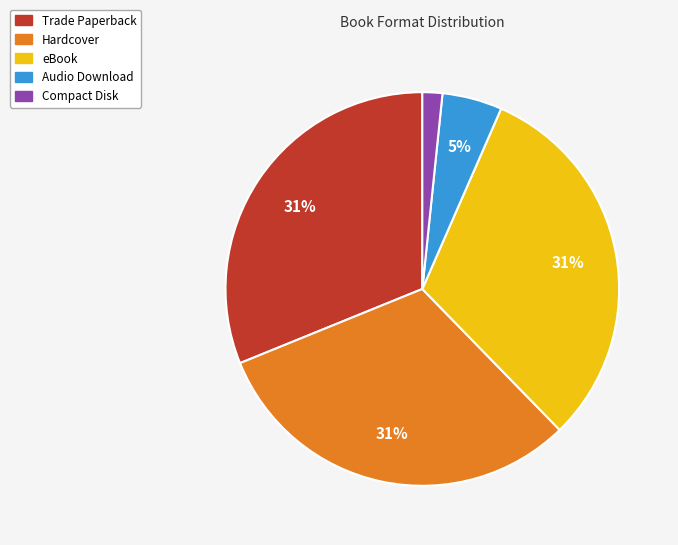

To the nearest percent, what percentage of the pie is eBook?

31%